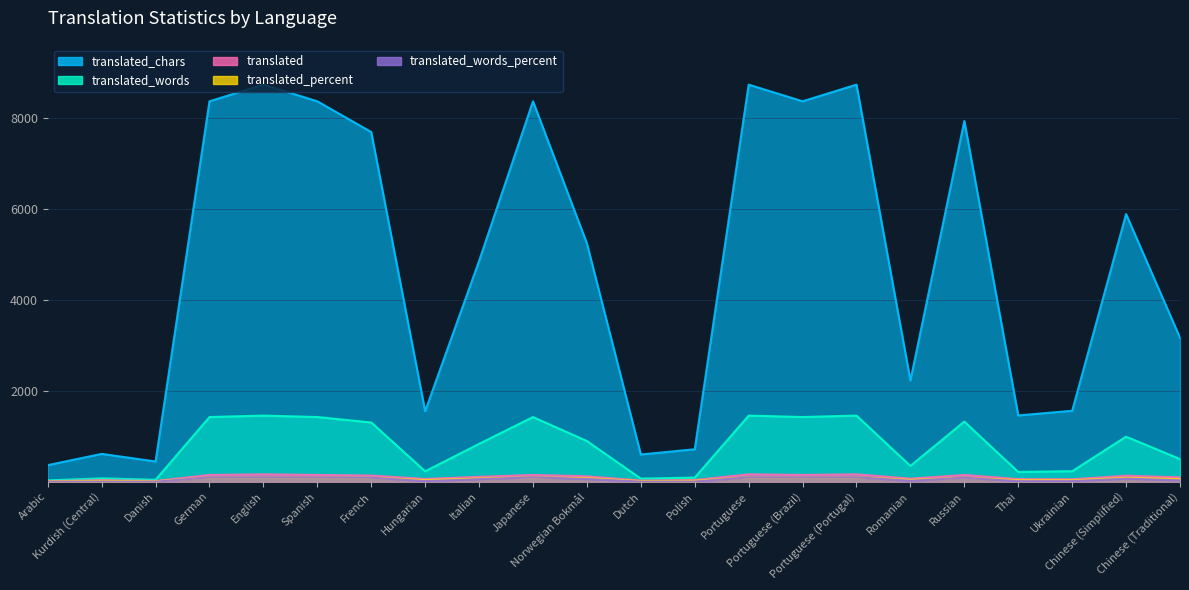

True or false: translated and translated_words intersect in this chart.

False